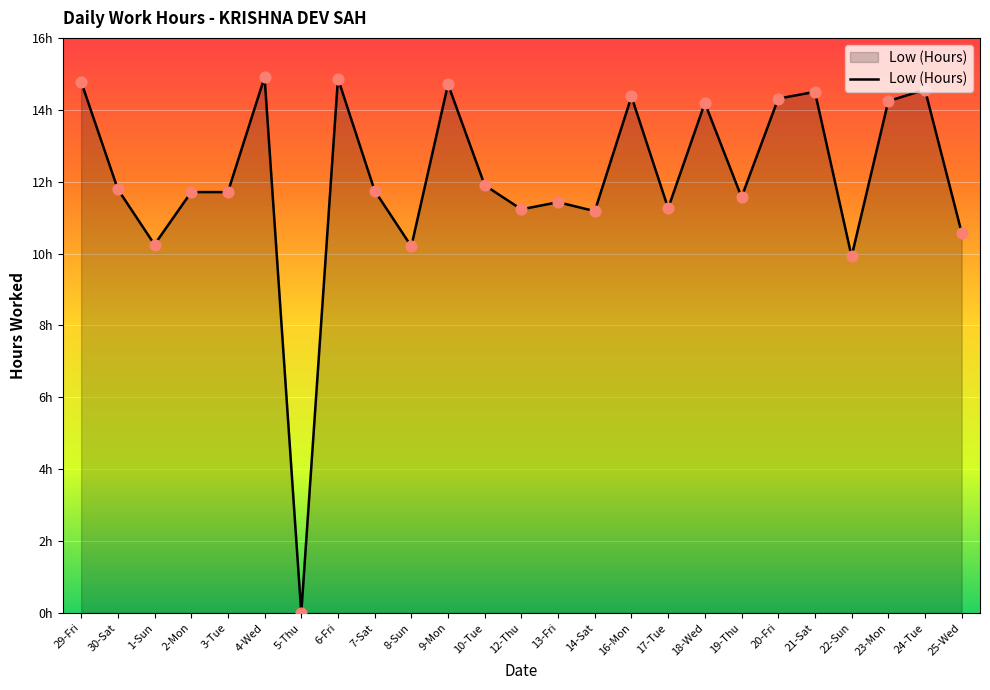

Between 5-Thu and 17-Tue, which is larger?

17-Tue